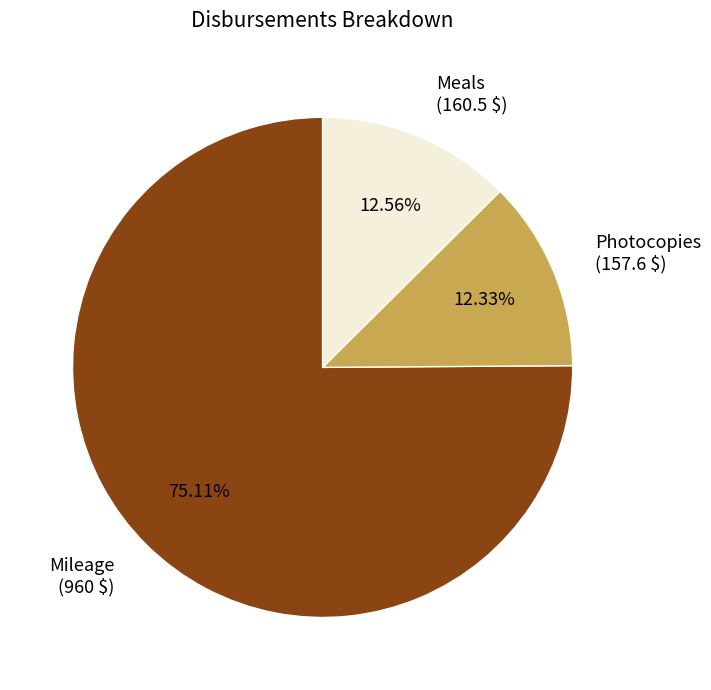

How many segments does this pie chart have?

3